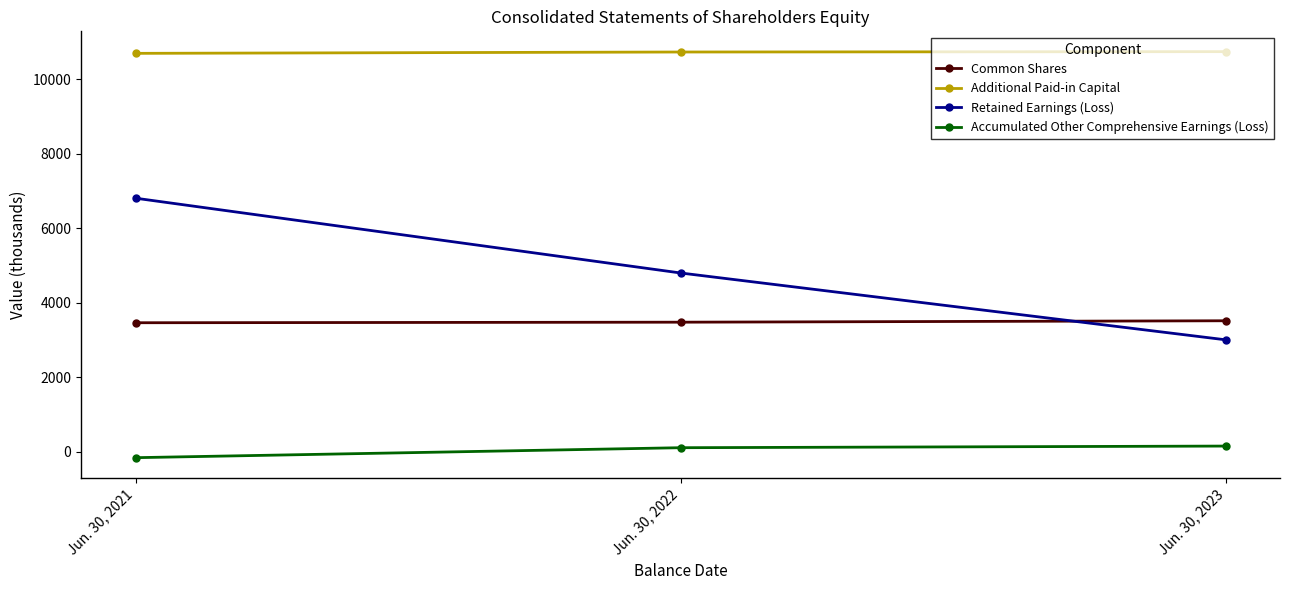

At which label is Accumulated Other Comprehensive Earnings (Loss) closest to -6?

Jun. 30, 2022